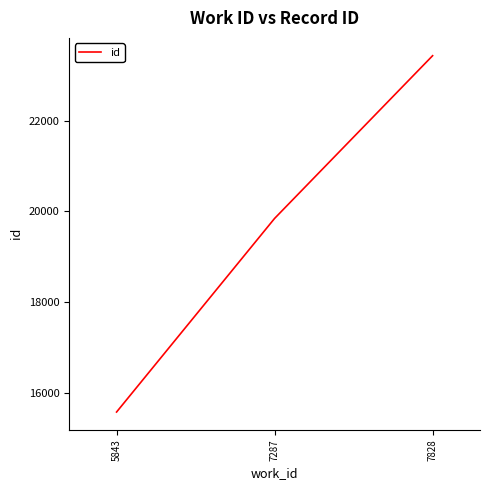

Which category has the highest value across all series?

7828